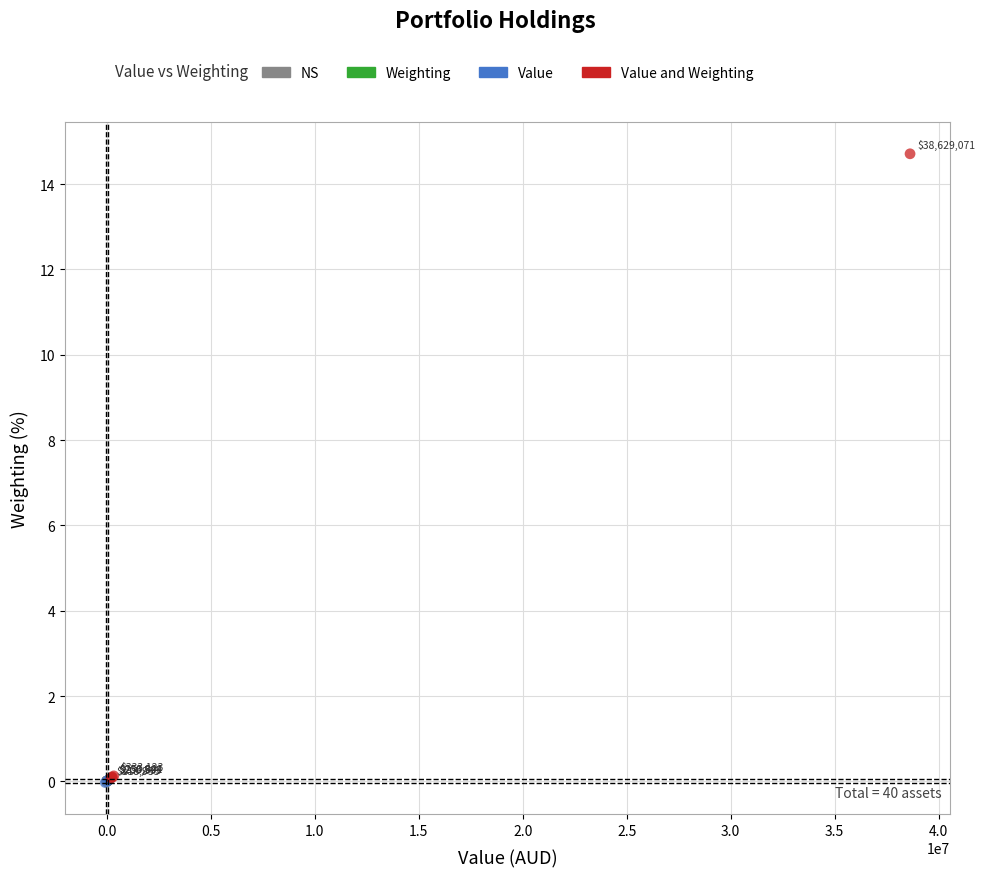

Which series reaches the maximum Y coordinate?

Value and Weighting